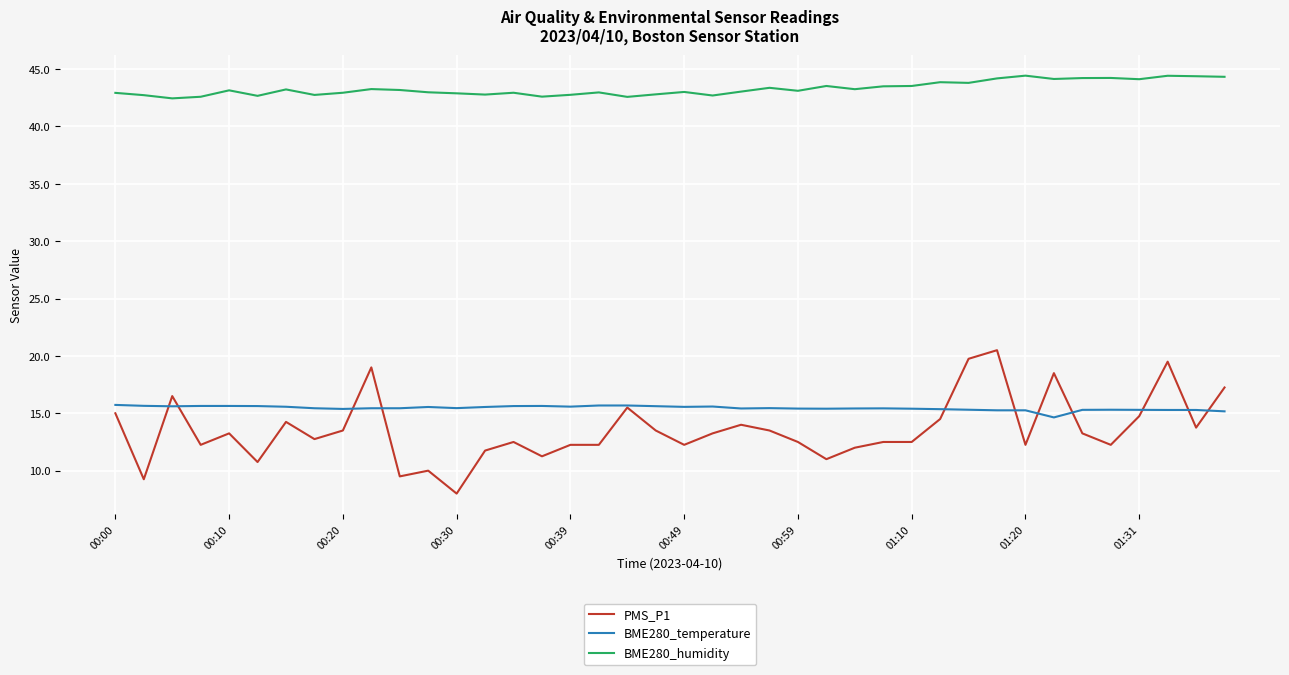

What is the minimum value for BME280_temperature?

14.6